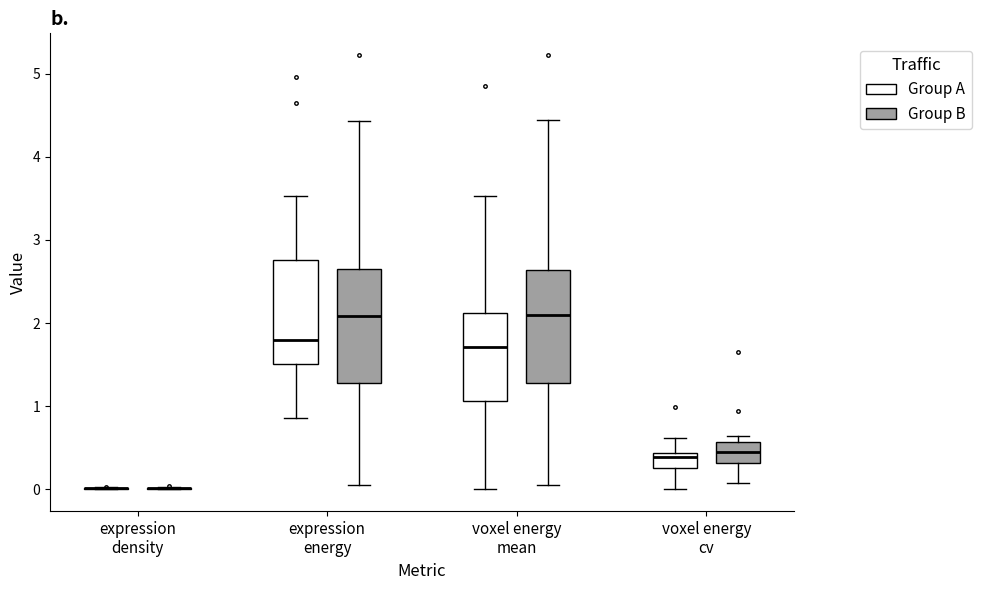

Reading left to right, read every box against the y-axis: the position of its median line, the range the box covers, and the ends of its whiskers. The values are not printed on the chart, so give them approximately, as read against the axis.

expression density (Group A): box collapsed to a line at 0.0, whiskers 0.0 to 0.0
expression density (Group B): box collapsed to a line at 0.0, whiskers 0.0 to 0.0
expression energy (Group A): median 1.8, box 1.5 to 2.8, whiskers 0.9 to 3.5
expression energy (Group B): median 2.1, box 1.3 to 2.7, whiskers 0.1 to 4.4
voxel energy mean (Group A): median 1.7, box 1.1 to 2.1, whiskers 0.0 to 3.5
voxel energy mean (Group B): median 2.1, box 1.3 to 2.6, whiskers 0.1 to 4.4
voxel energy cv (Group A): median 0.4 (just below the box's upper edge), box 0.3 to 0.4, whiskers 0.0 to 0.6
voxel energy cv (Group B): median 0.4, box 0.3 to 0.6, whiskers 0.1 to 0.6 (just above the box's upper edge)